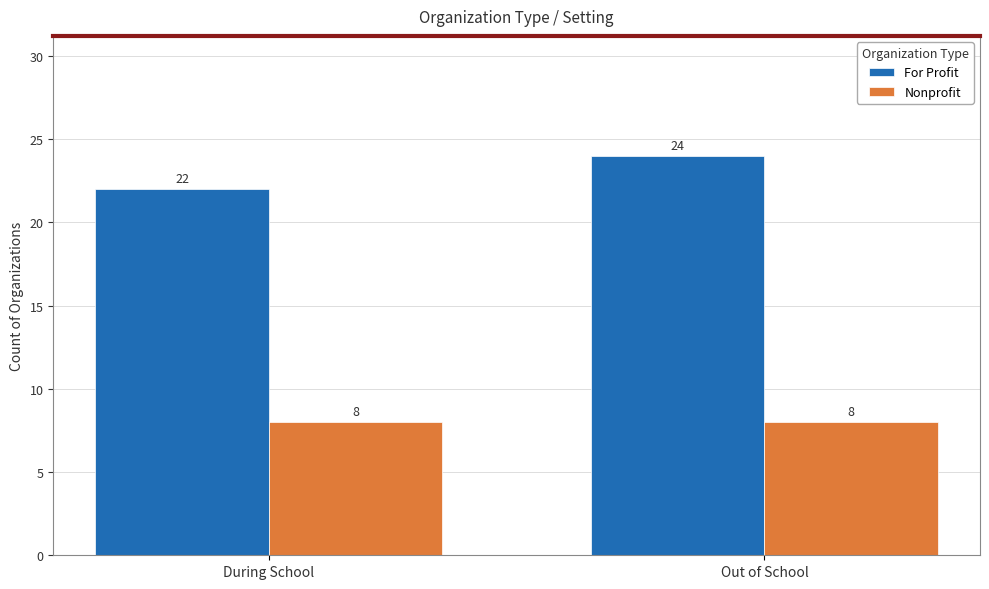

What is the average value of the Nonprofit series?

8